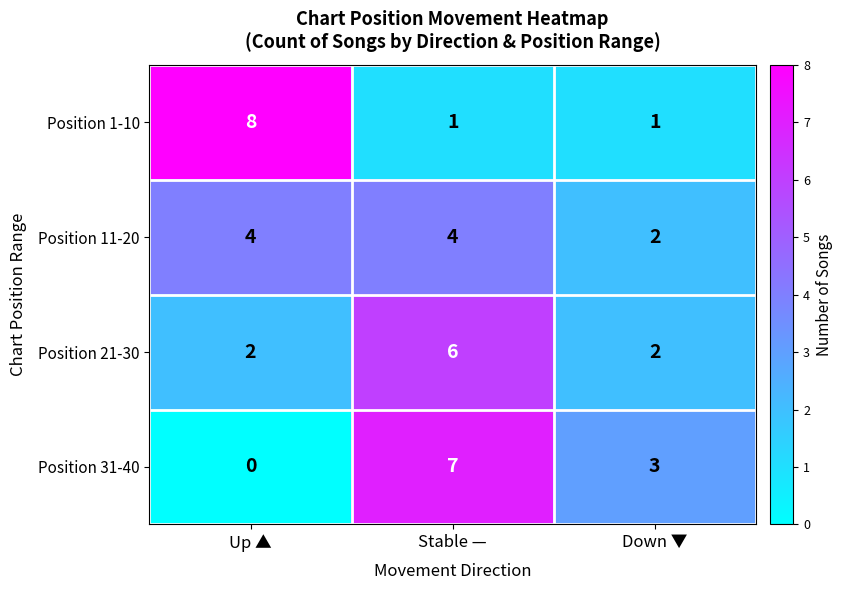

List the series in order of their peak value, highest first.

Position 1-10, Position 31-40, Position 21-30, Position 11-20